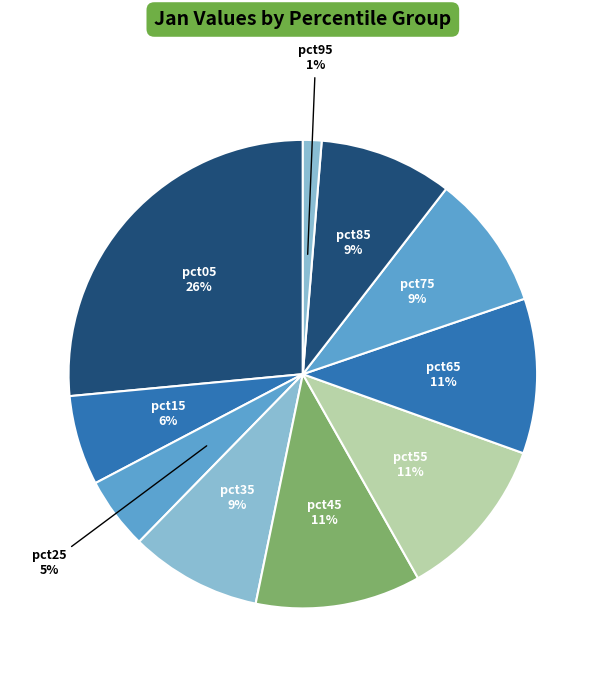

Which slice is the largest?

pct05